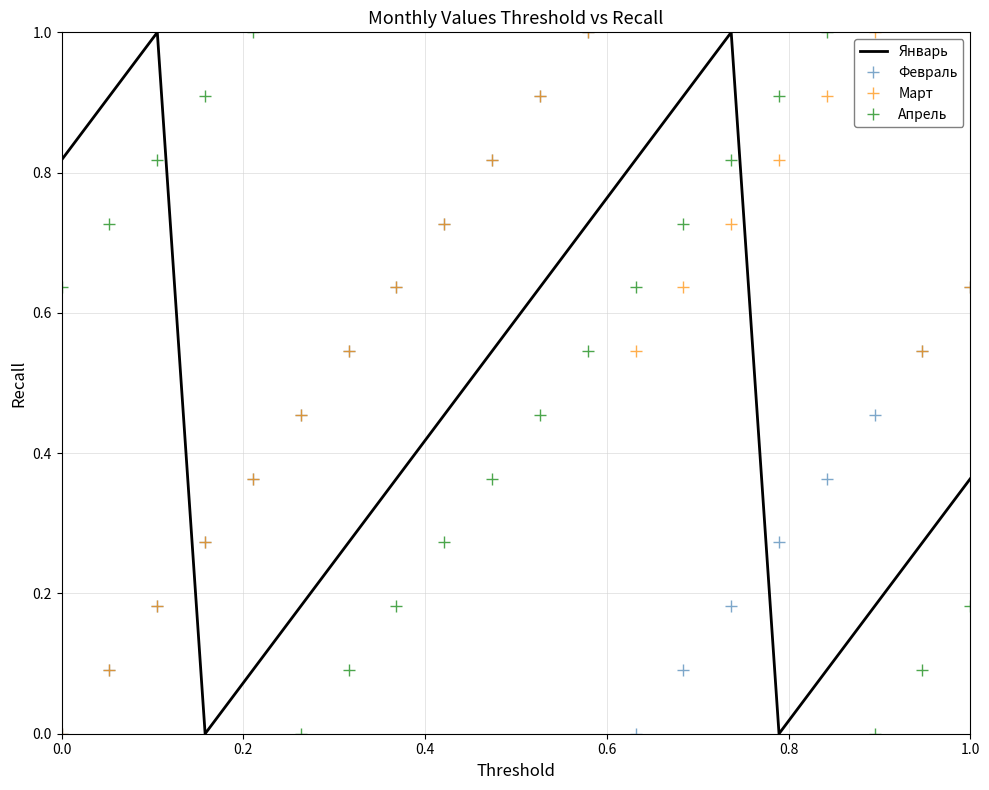

Which series has the largest total across all categories?

Март